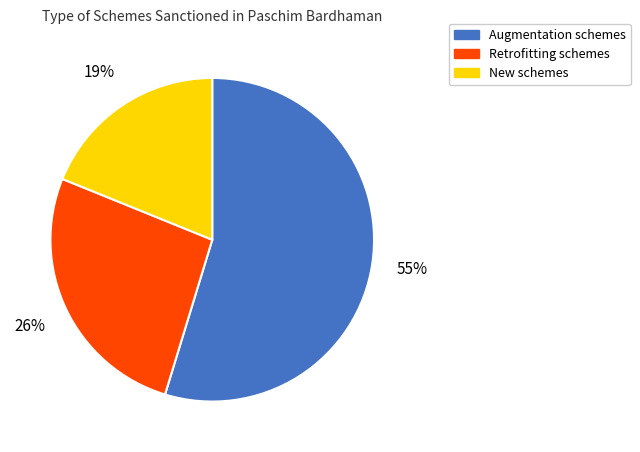

What is the ratio of the value at New to the value at Retrofitting?

0.7